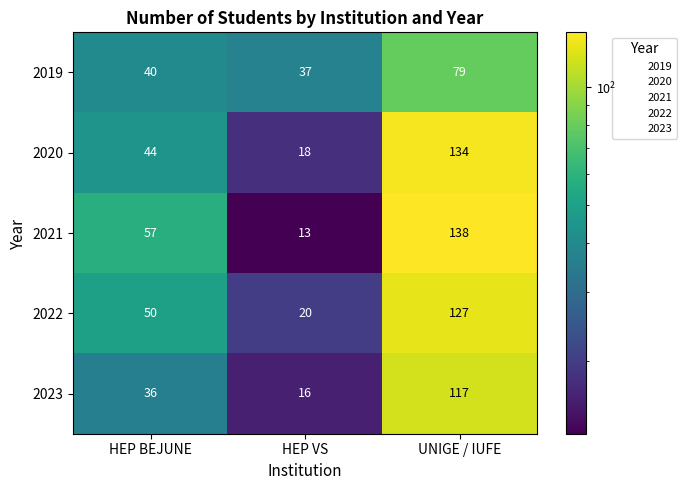

Which category has the highest value across all series?

UNIGE / IUFE